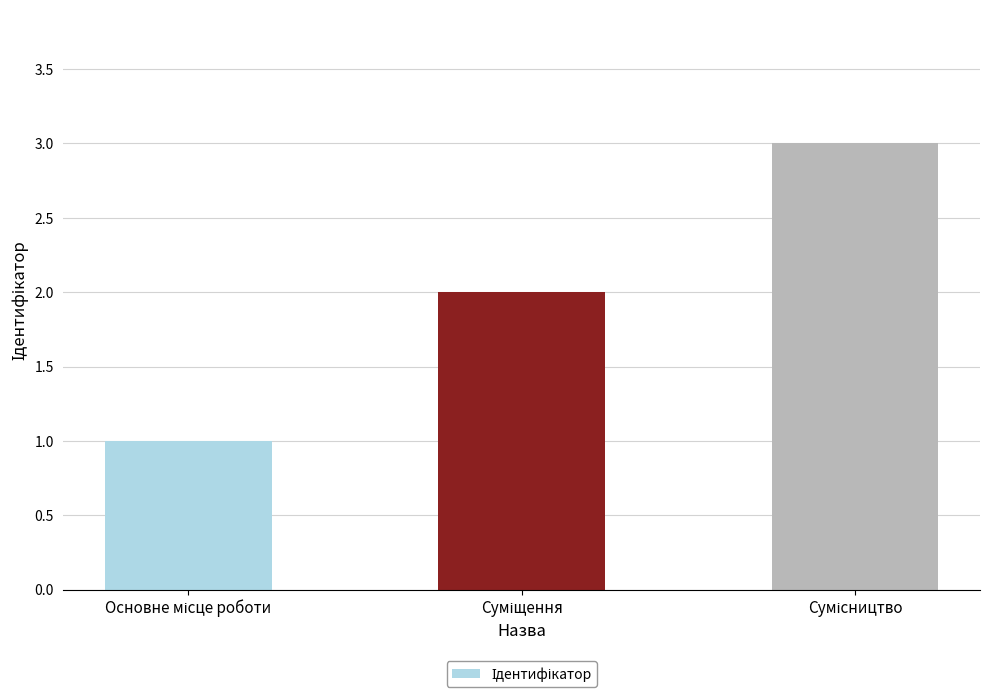

What is the difference between the maximum and minimum values?

2